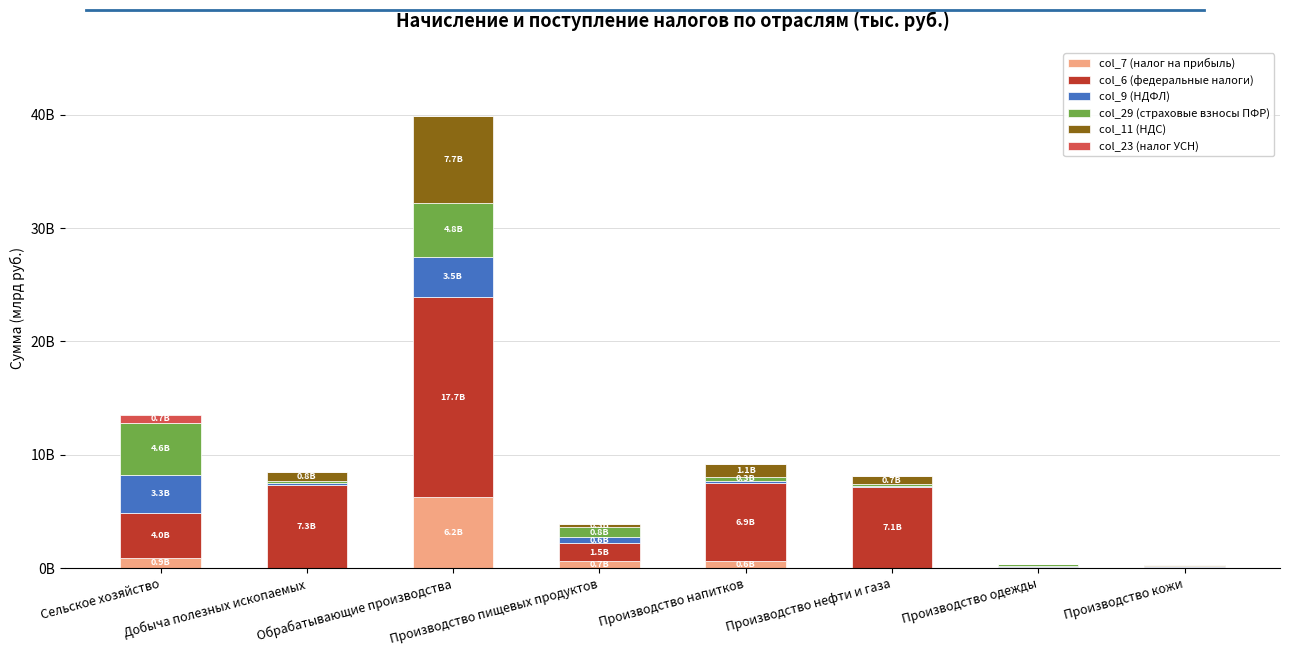

Which series has the largest total across all categories?

col_6 (федеральные налоги)